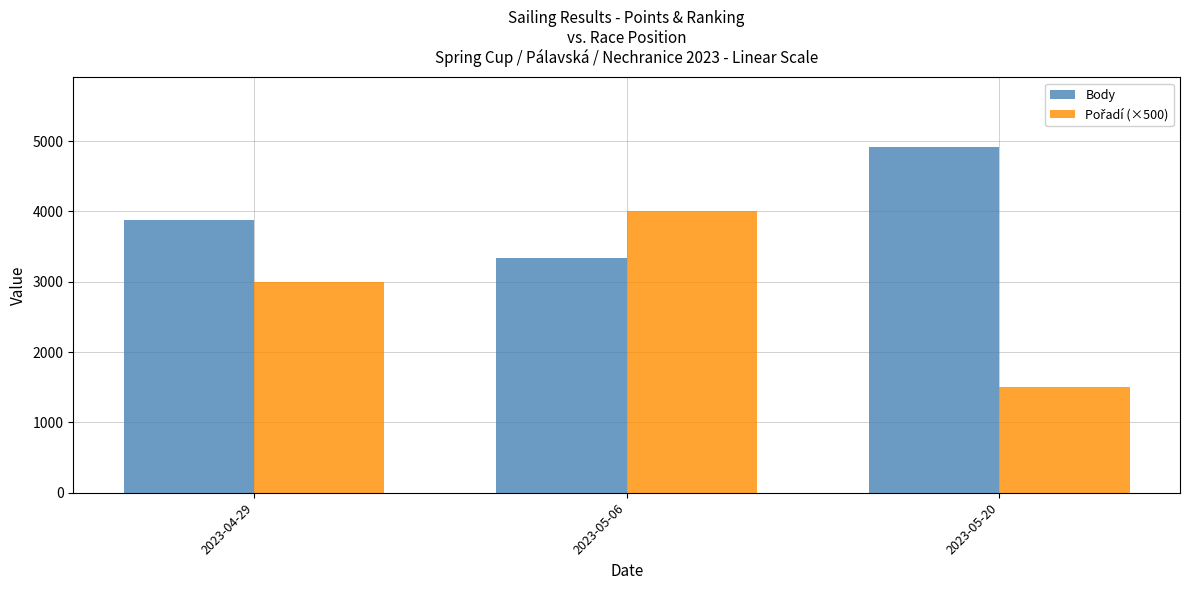

What is the greatest value displayed?

4921